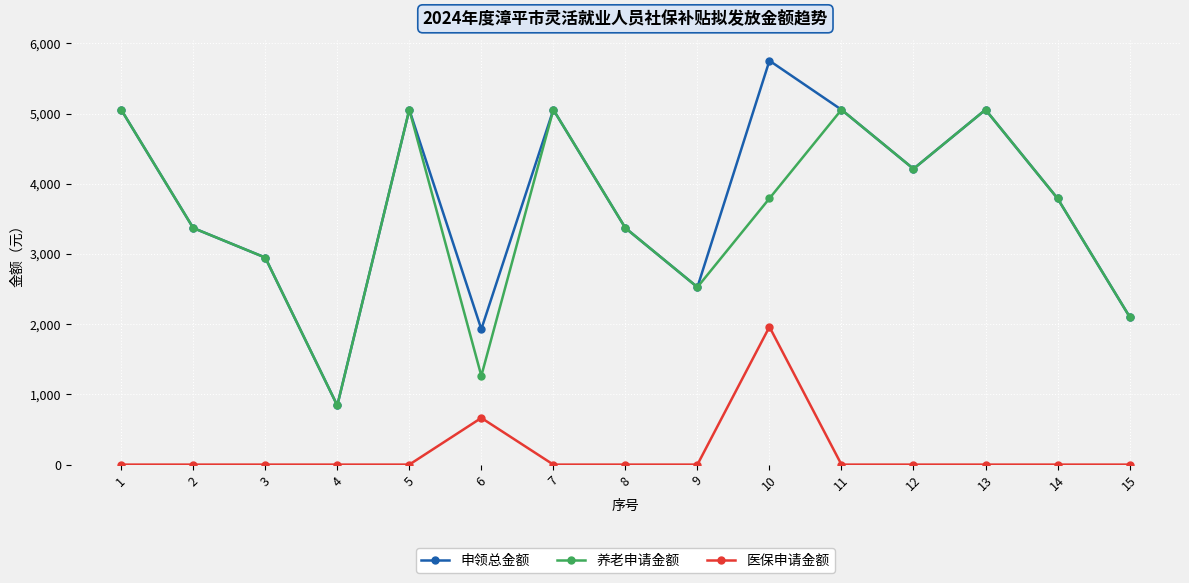

Which series has the largest range (max minus min)?

申领总金额